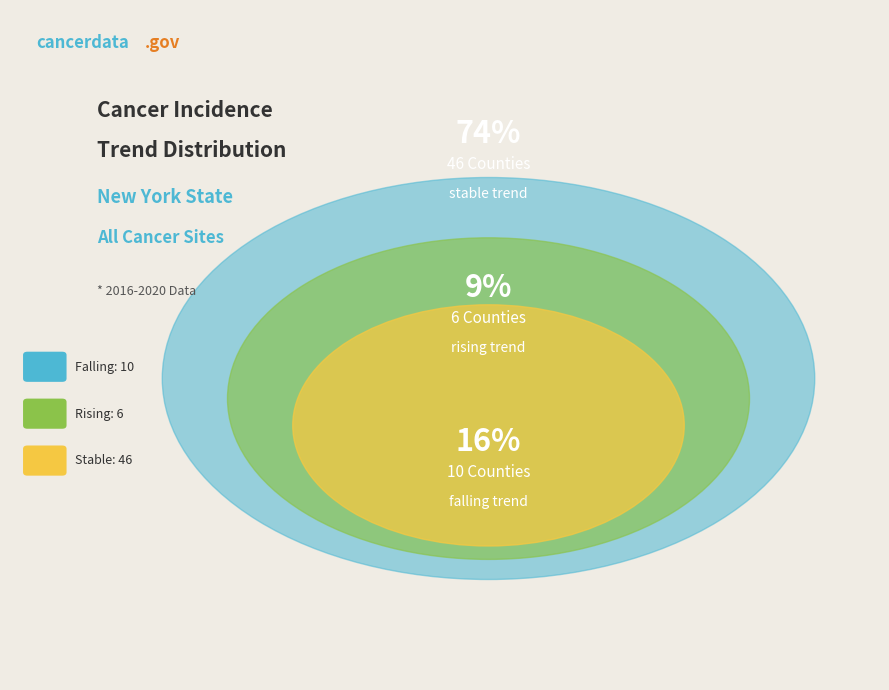

Does rising account for over 50% of the chart?

No